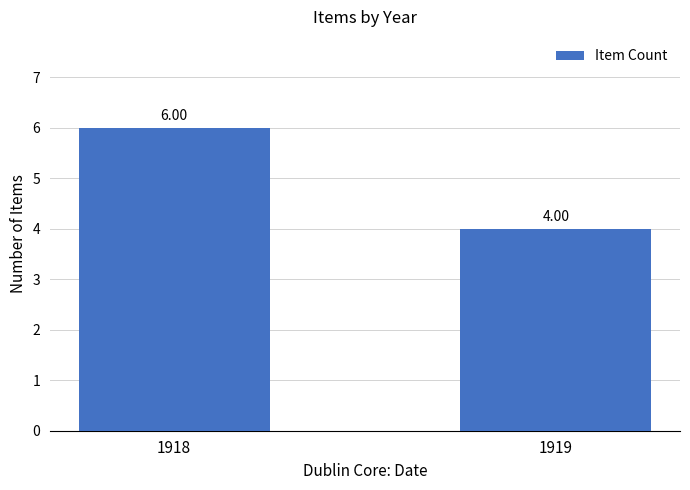

What is the sum of the values at 1918 and 1919?

10